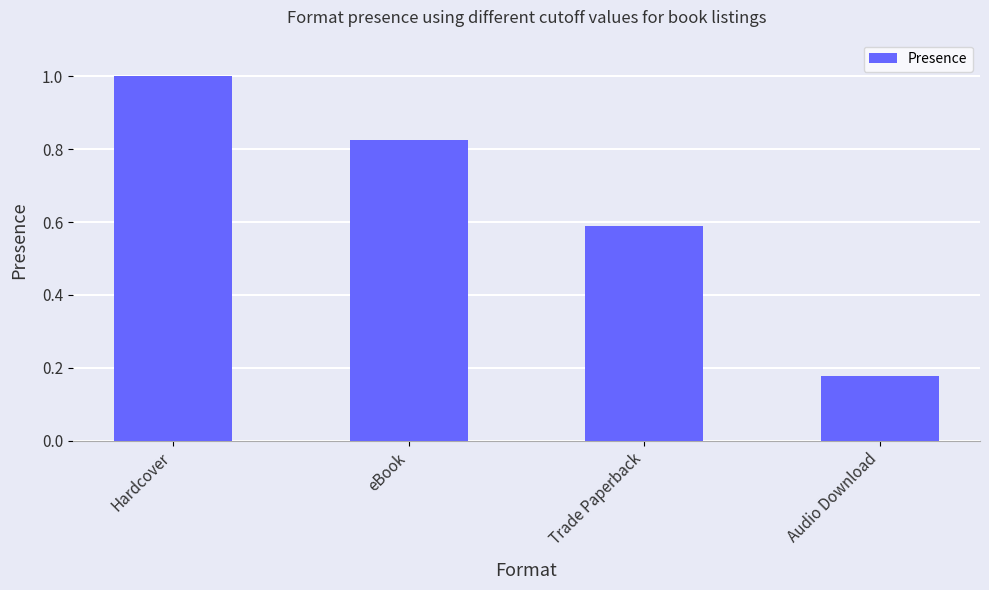

How many series are shown in this chart?

1